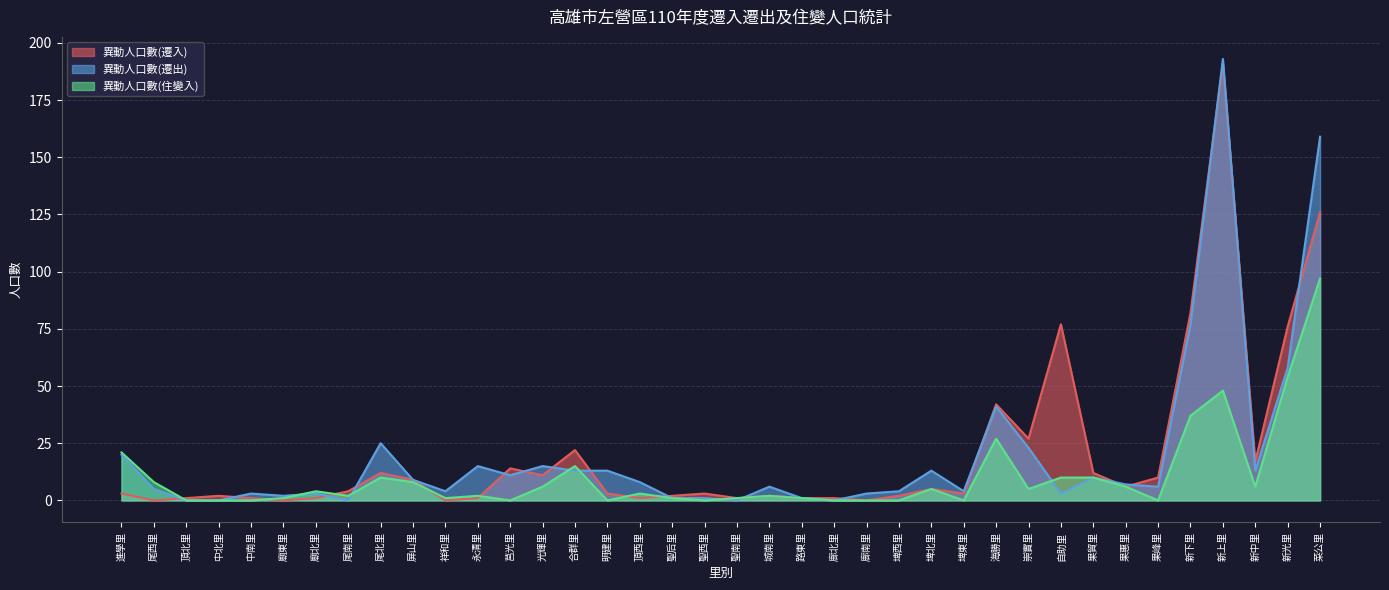

Rank the series by their maximum value, from lowest to highest.

異動人口數(住變入), 異動人口數(遷入), 異動人口數(遷出)